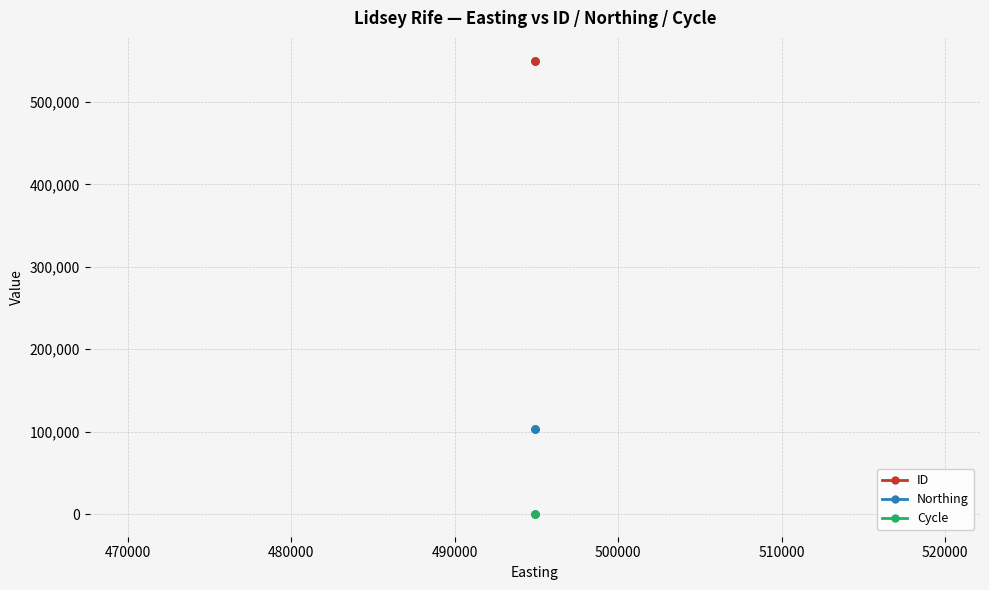

Which series has the largest total across all categories?

ID